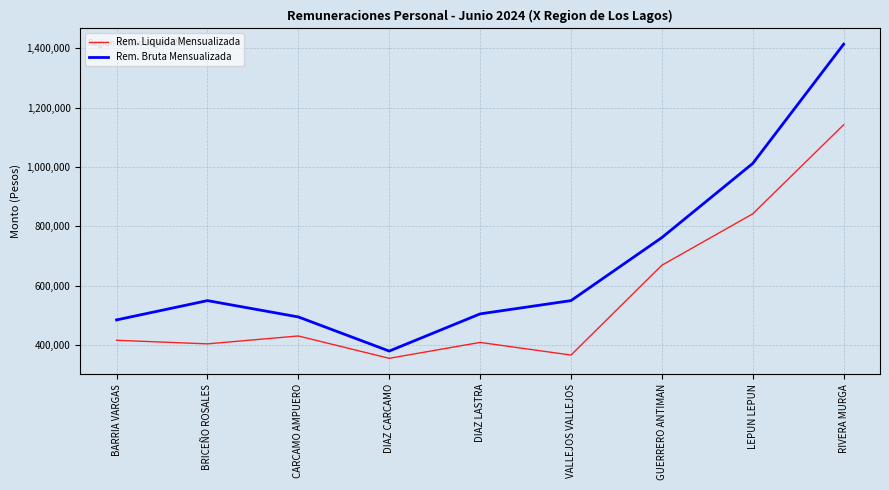

At how many categories does at least one series exceed 931119?

2